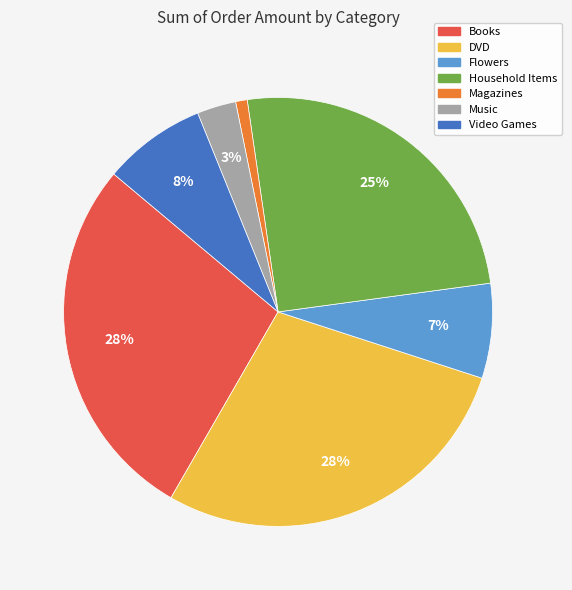

To the nearest percent, what is the average slice percentage?

14%